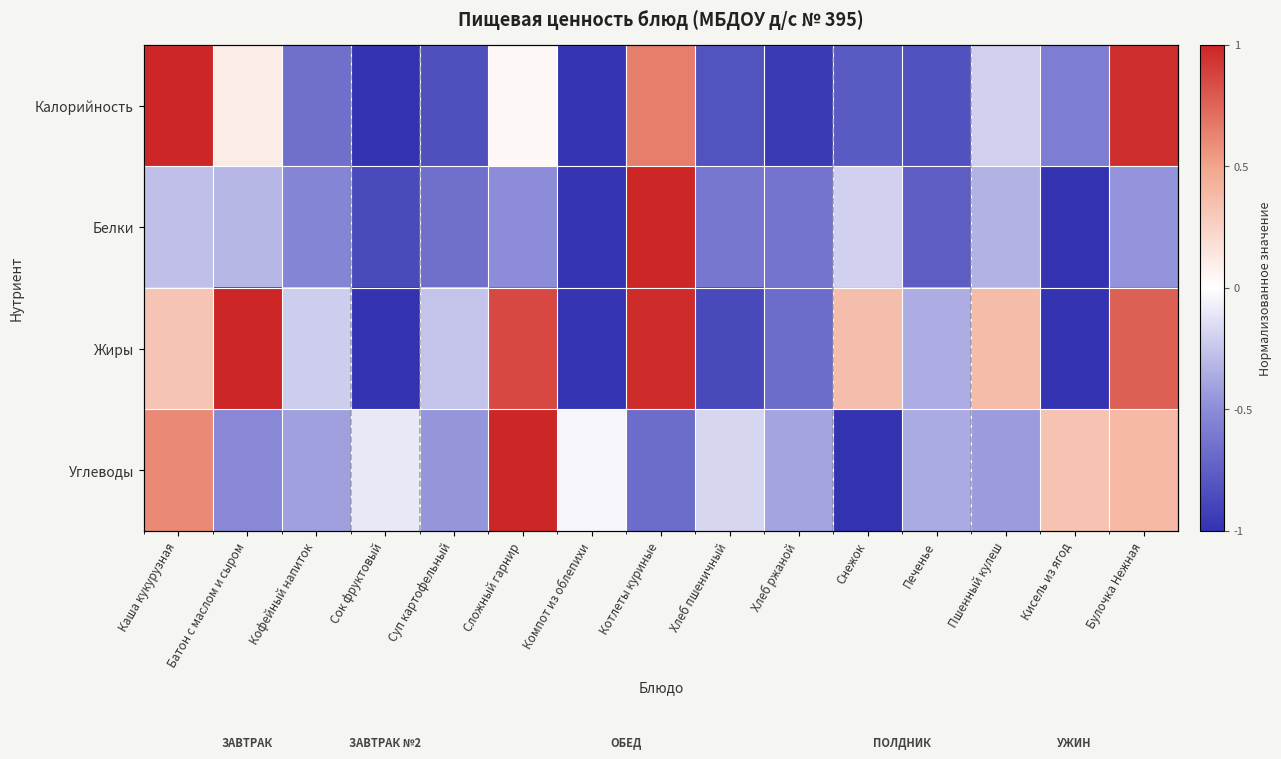

Rank the categories by Углеводы value from lowest to highest.

Снежок, Котлеты куриные, Батон с маслом и сыром, Суп картофельный, Пшенный кулеш, Кофейный напиток, Хлеб ржаной, Печенье, Хлеб пшеничный, Сок фруктовый, Компот из облепихи, Кисель из ягод, Булочка Нежная, Каша кукурузная, Сложный гарнир